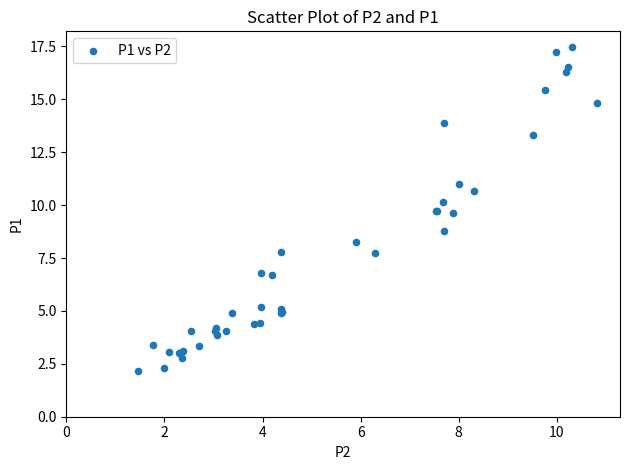

What Y value in the scatter plot is closest to 9?

8.8